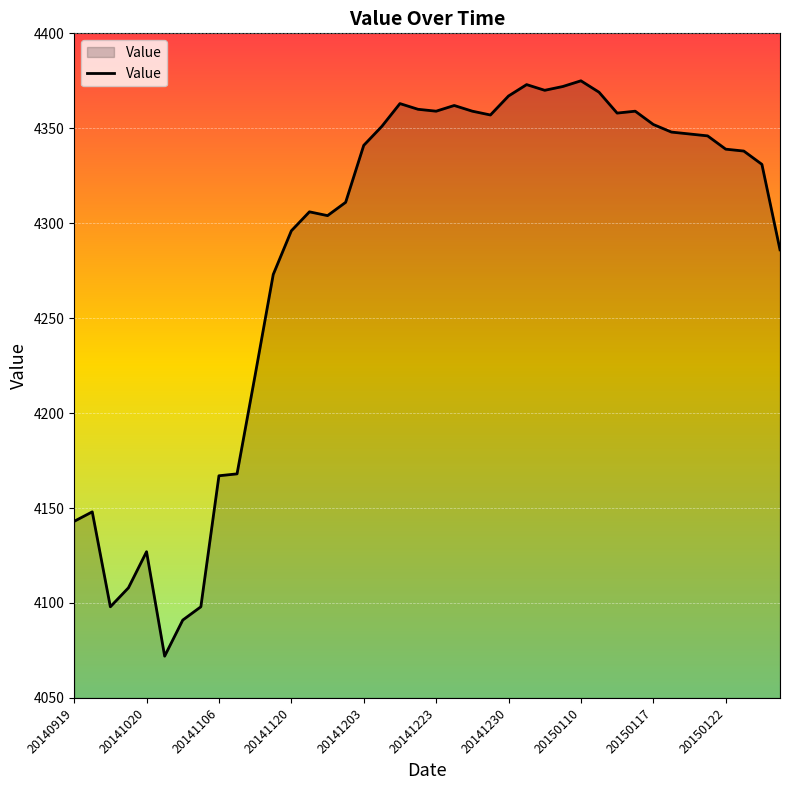

What is the difference between the maximum and minimum values?

303